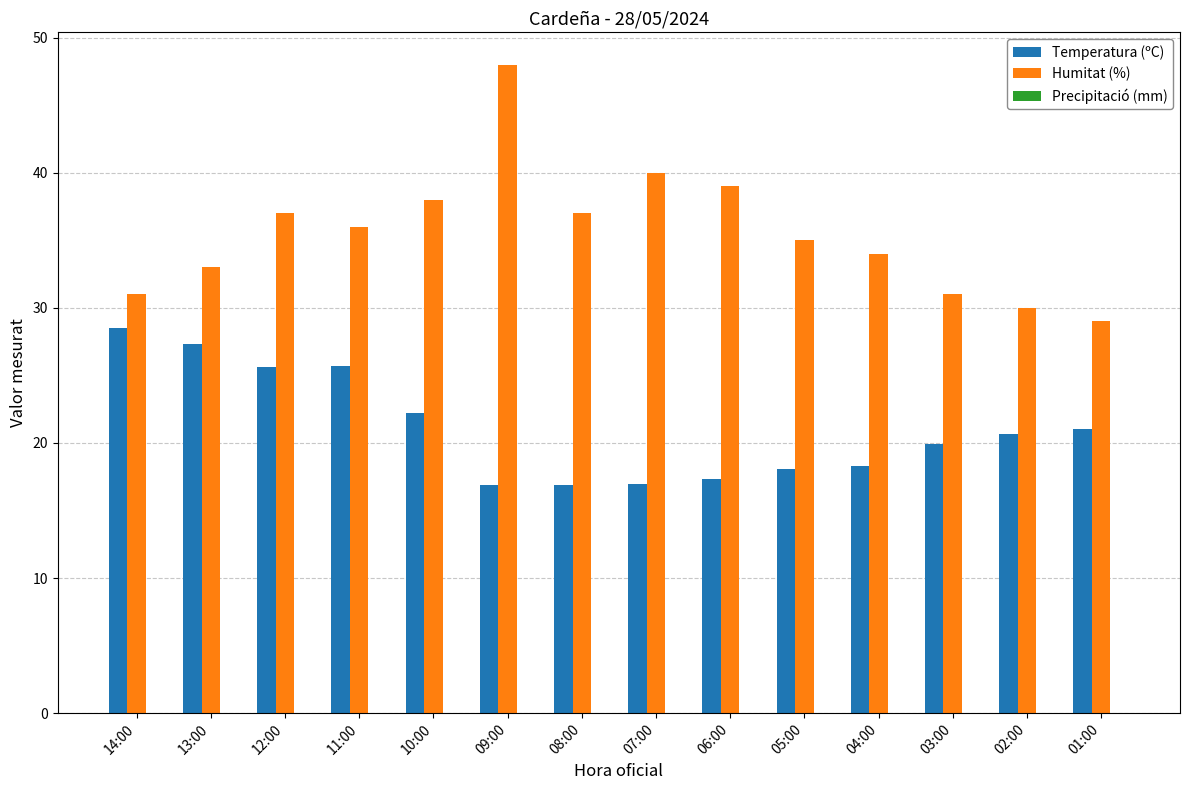

Count the number of categories in the chart.

14